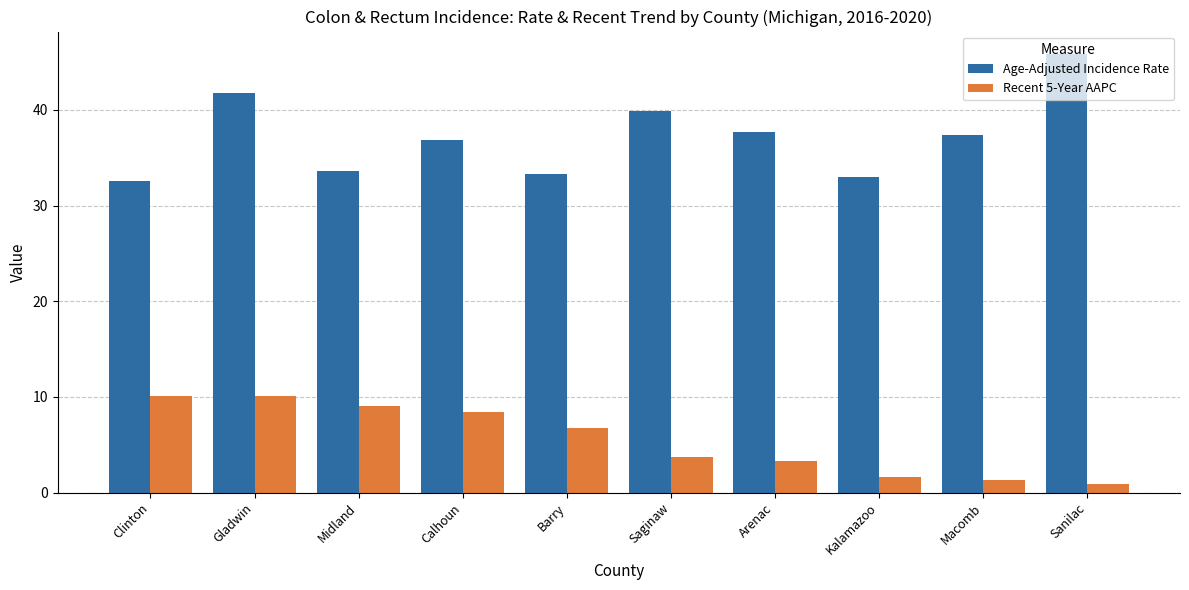

Reading left to right, extract all data points from this chart.

Age-Adjusted Incidence Rate: Clinton=32.6	Gladwin=41.8	Midland=33.6	Calhoun=36.9	Barry=33.3	Saginaw=39.9	Arenac=37.7	Kalamazoo=33.0	Macomb=37.4	Sanilac=45.9
Recent 5-Year AAPC: Clinton=10.1	Gladwin=10.1	Midland=9.1	Calhoun=8.4	Barry=6.7	Saginaw=3.7	Arenac=3.3	Kalamazoo=1.6	Macomb=1.3	Sanilac=0.9